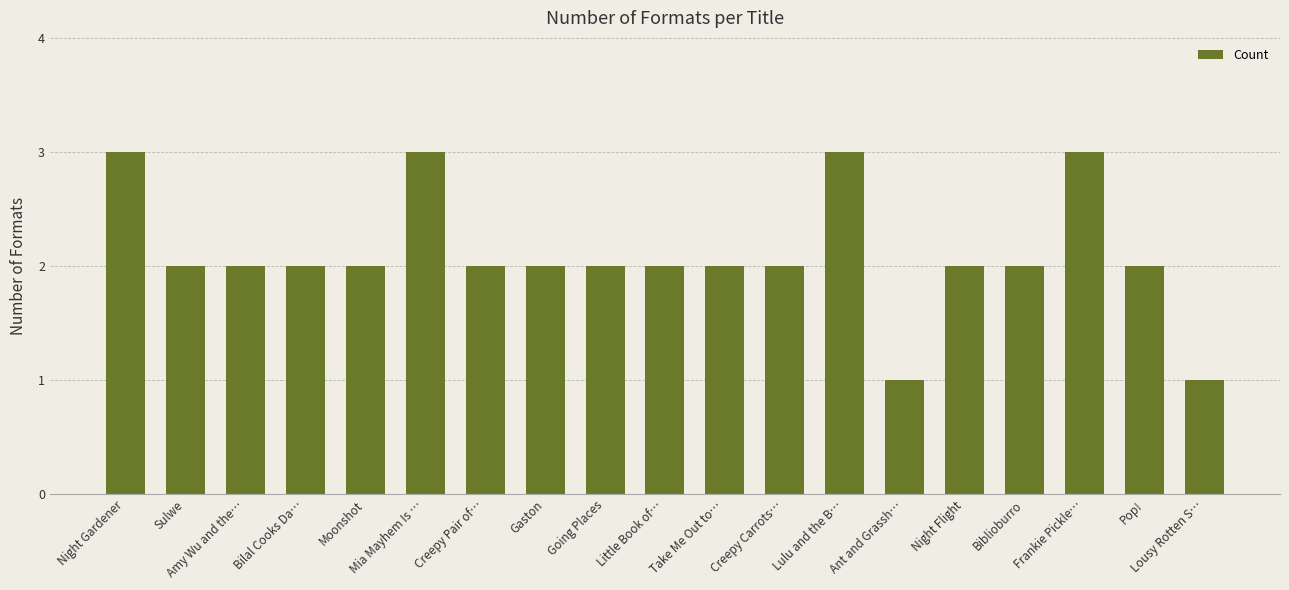

What is the sum of the values at Little Book of… and Lulu and the B…?

5